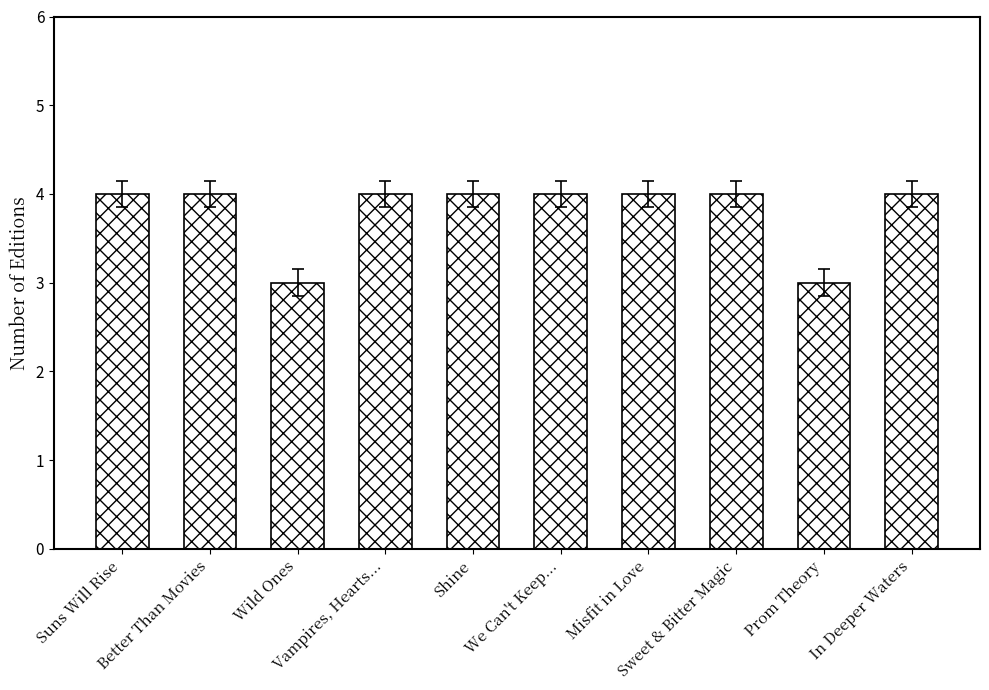

What is the label of the 7th bar from the right?

Vampires, Hearts...